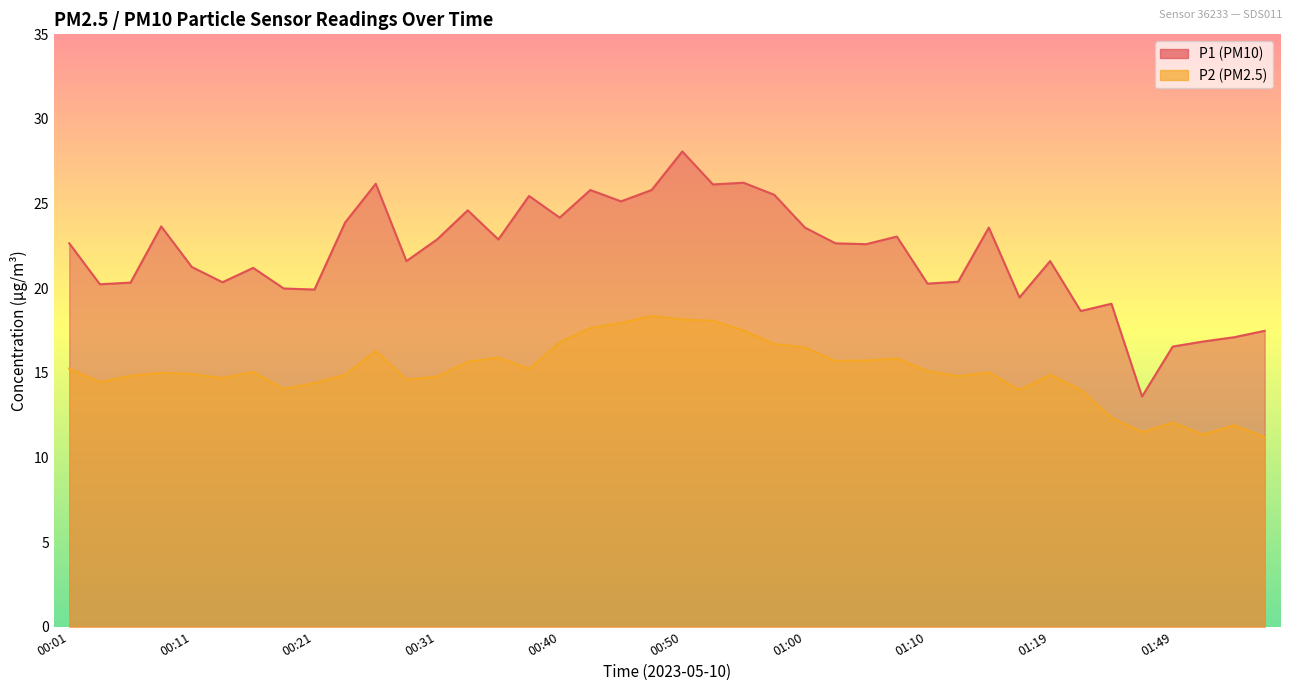

What value does the P2 series have at 01:55?

11.9